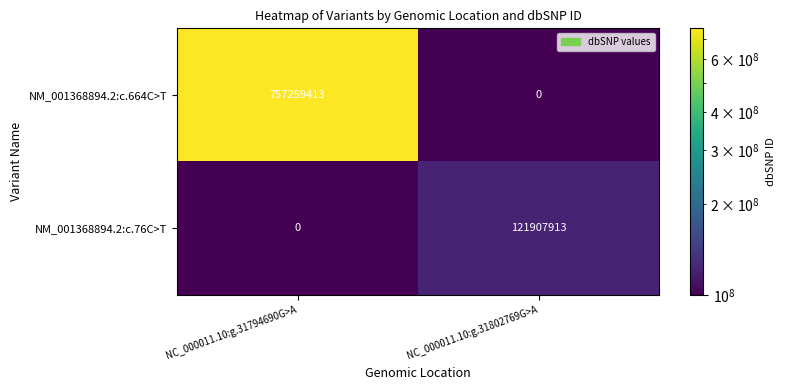

What is the total value across all series at NC_000011.10:g.31802769G>A?

121907913